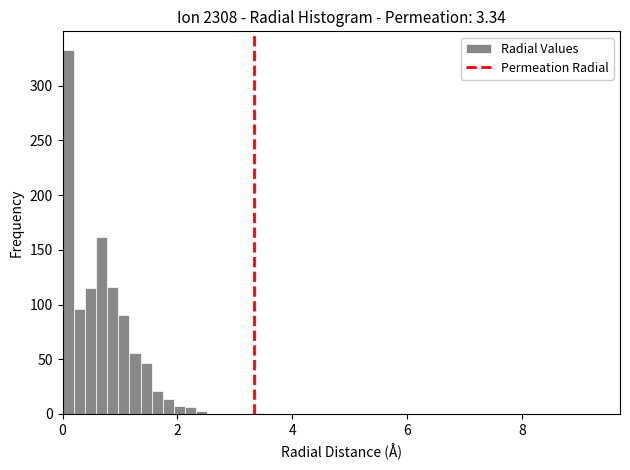

Read against the x-axis, roughly where is the centre of the tallest bar?

0.0